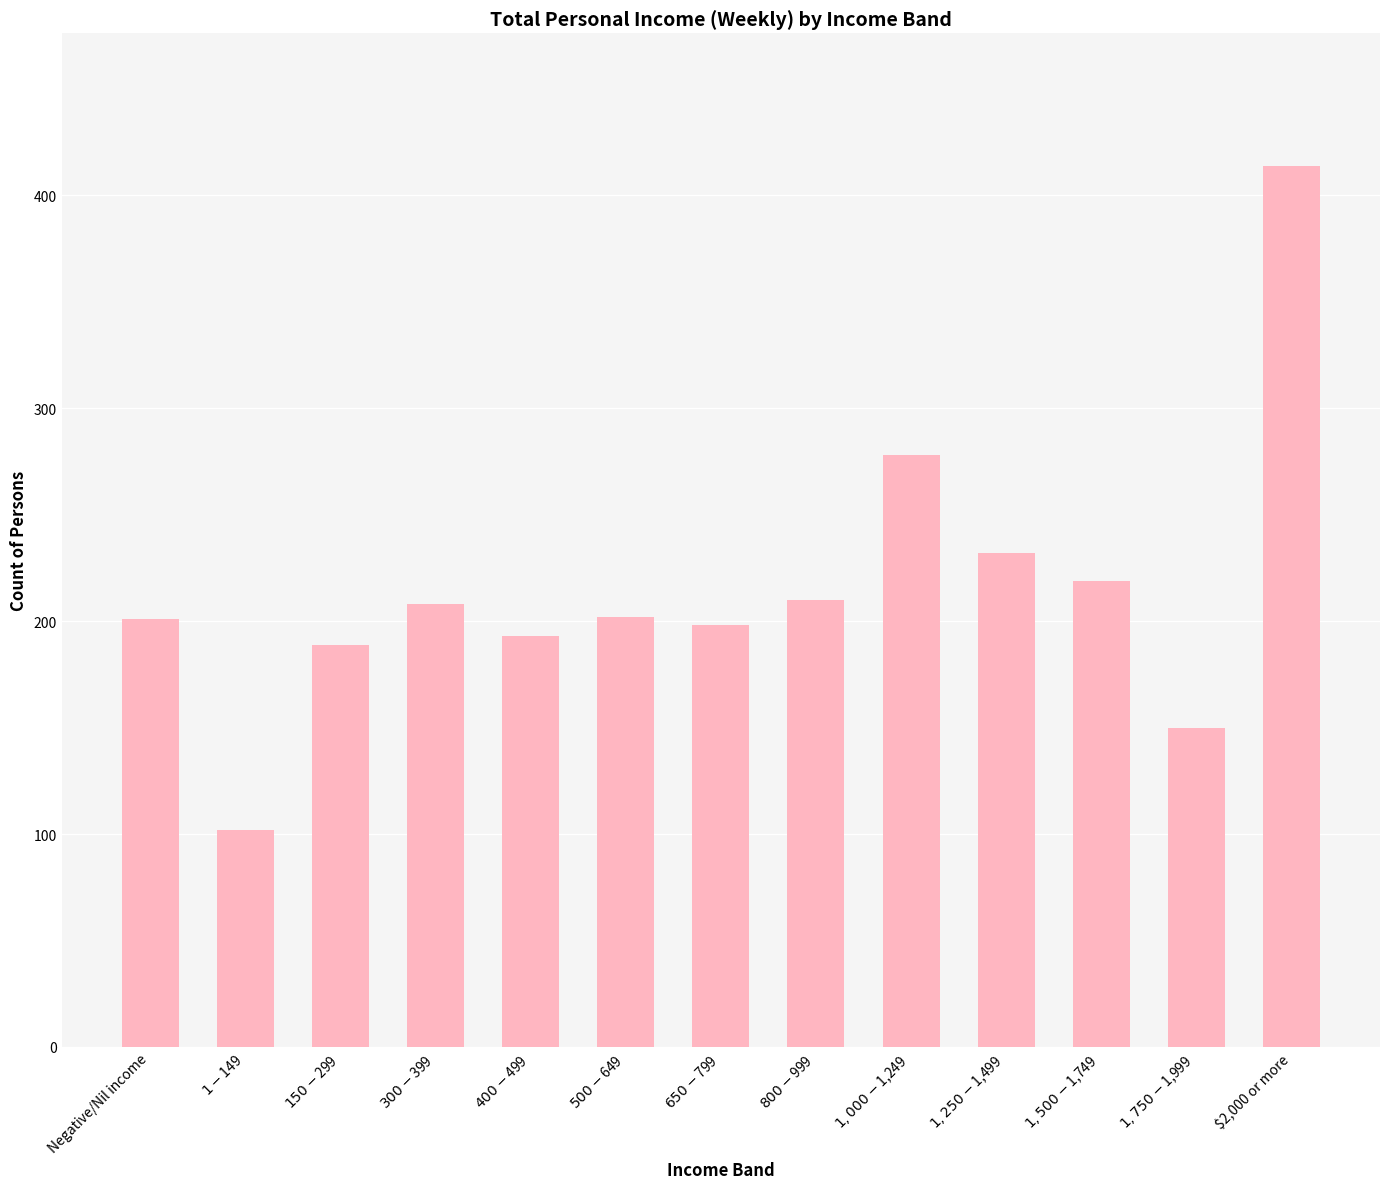

Are the bars horizontal?

No